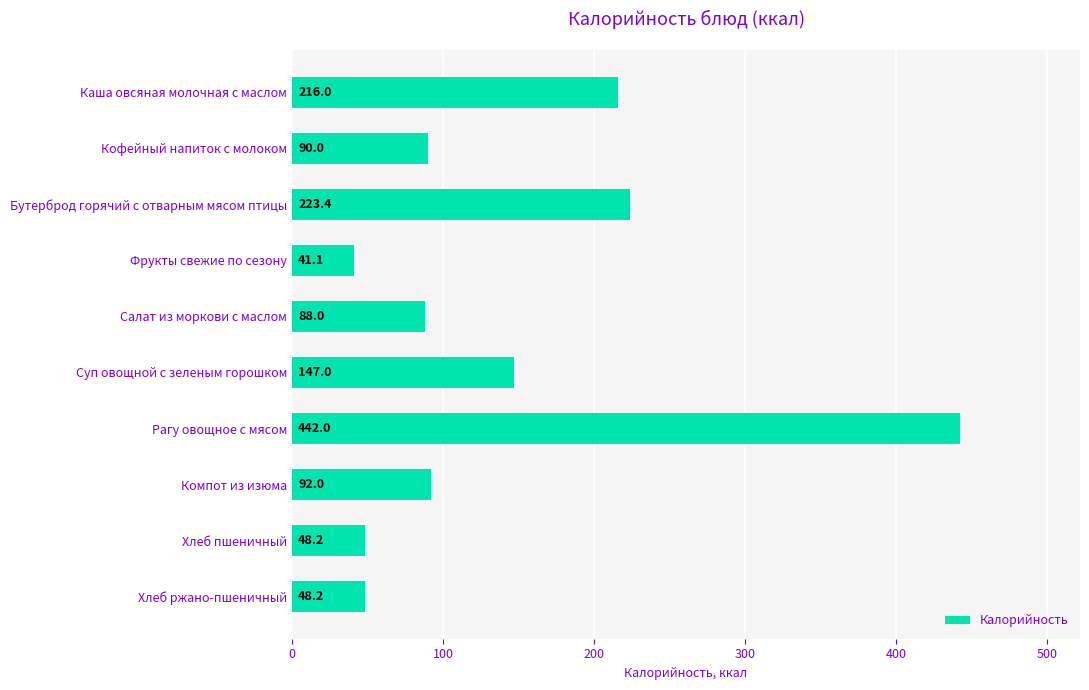

At which label is the value closest to 241?

Бутерброд горячий с отварным мясом птицы